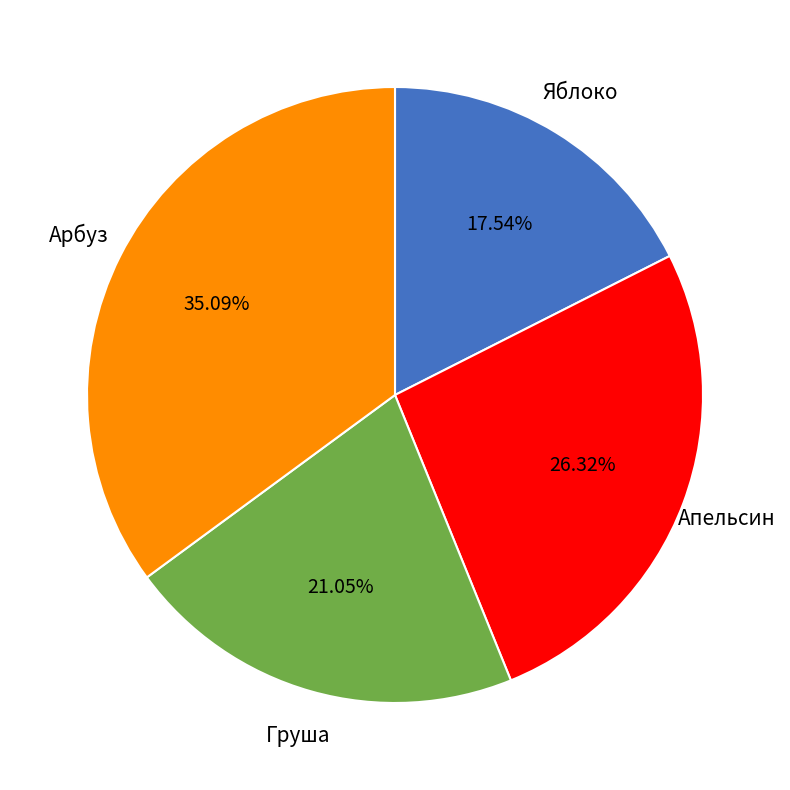

How many segments does this pie chart have?

4